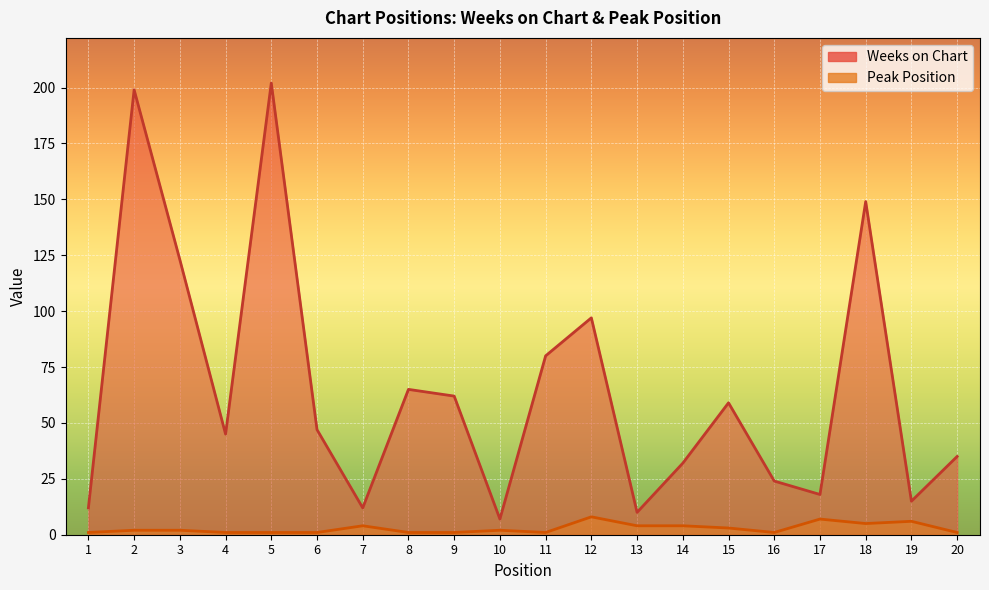

Reading left to right, what are all the values shown in this chart?

Weeks on Chart: 12	199	123	45	202	47	12	65	62	7	80	97	10	32	59	24	18	149	15	35
Peak Position: 1	2	2	1	1	1	4	1	1	2	1	8	4	4	3	1	7	5	6	1